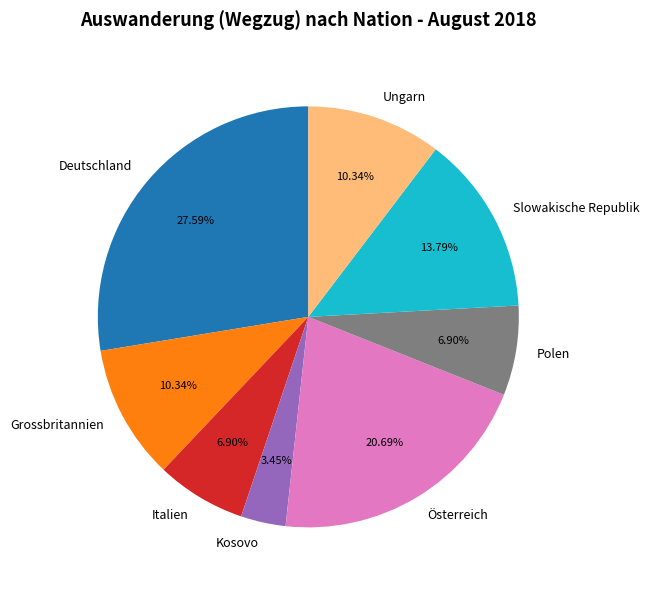

True or false: Deutschland accounts for 28% of the total.

True